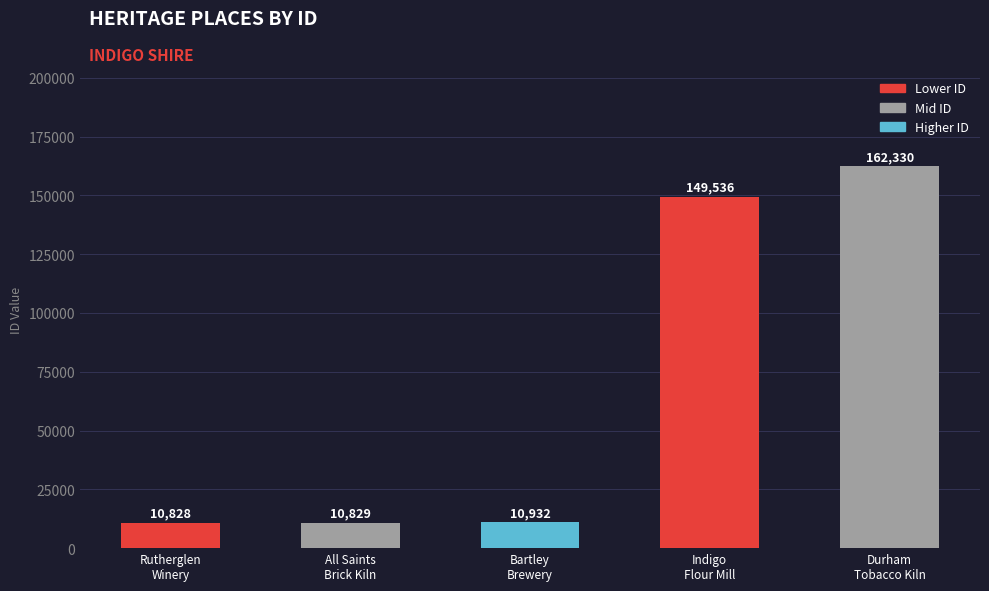

Reading left to right, list all the values displayed in this chart.

10828	10829	10932	149536	162330